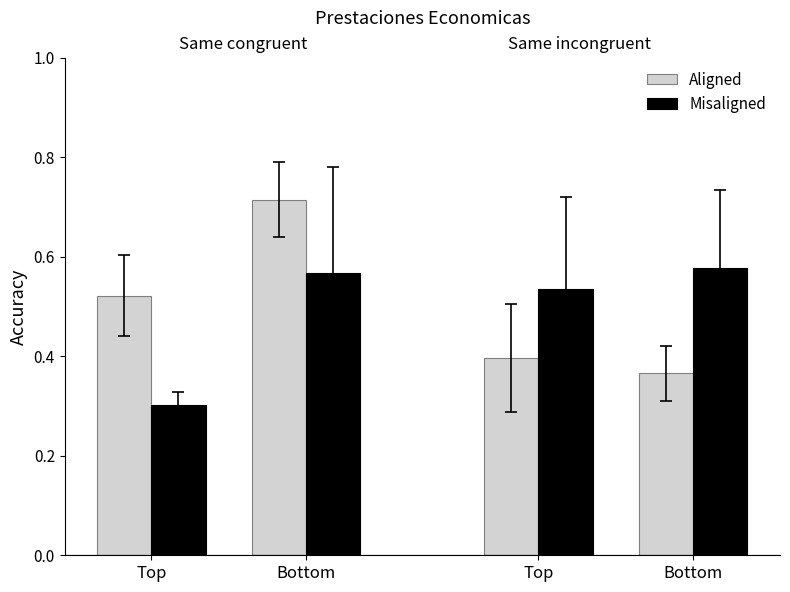

At which category is the sum across all series the highest?

Bottom